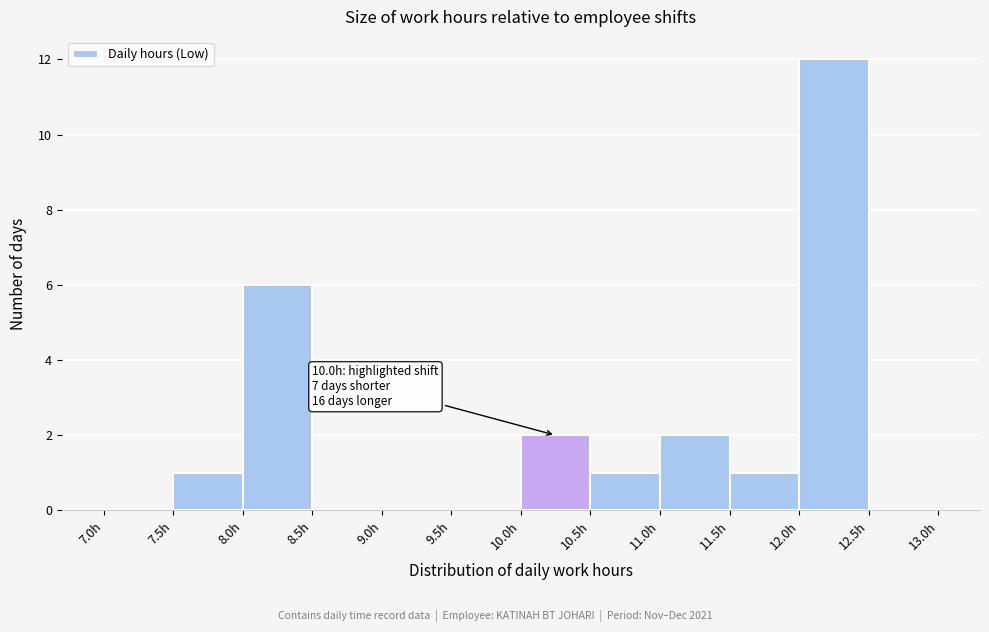

Over which range of the x-axis is the bar tallest?

12.0 to 12.5